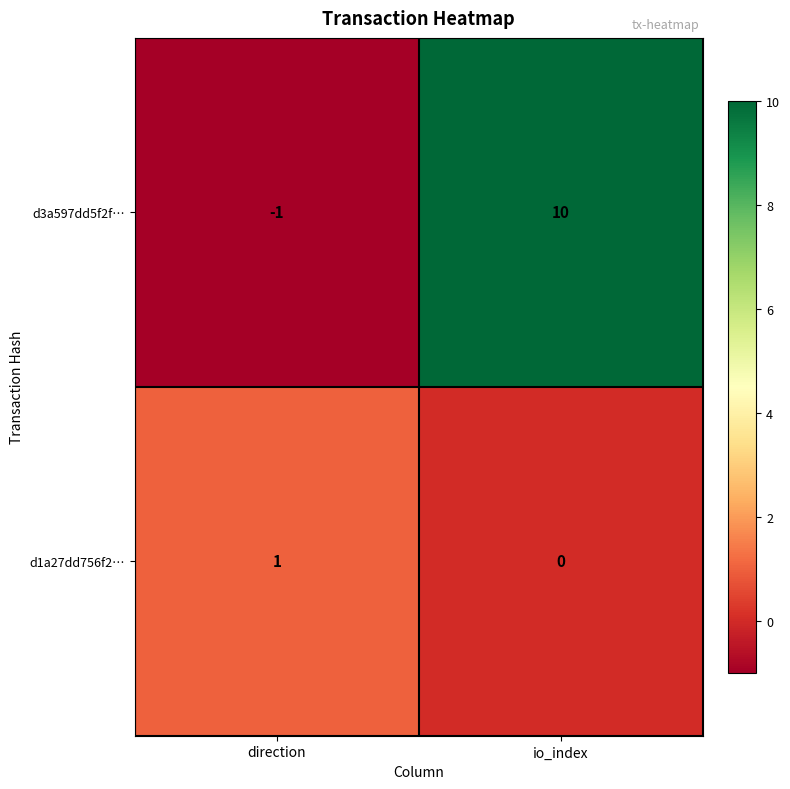

Rank the series at direction from highest to lowest value.

d1a27dd756f2…, d3a597dd5f2f…